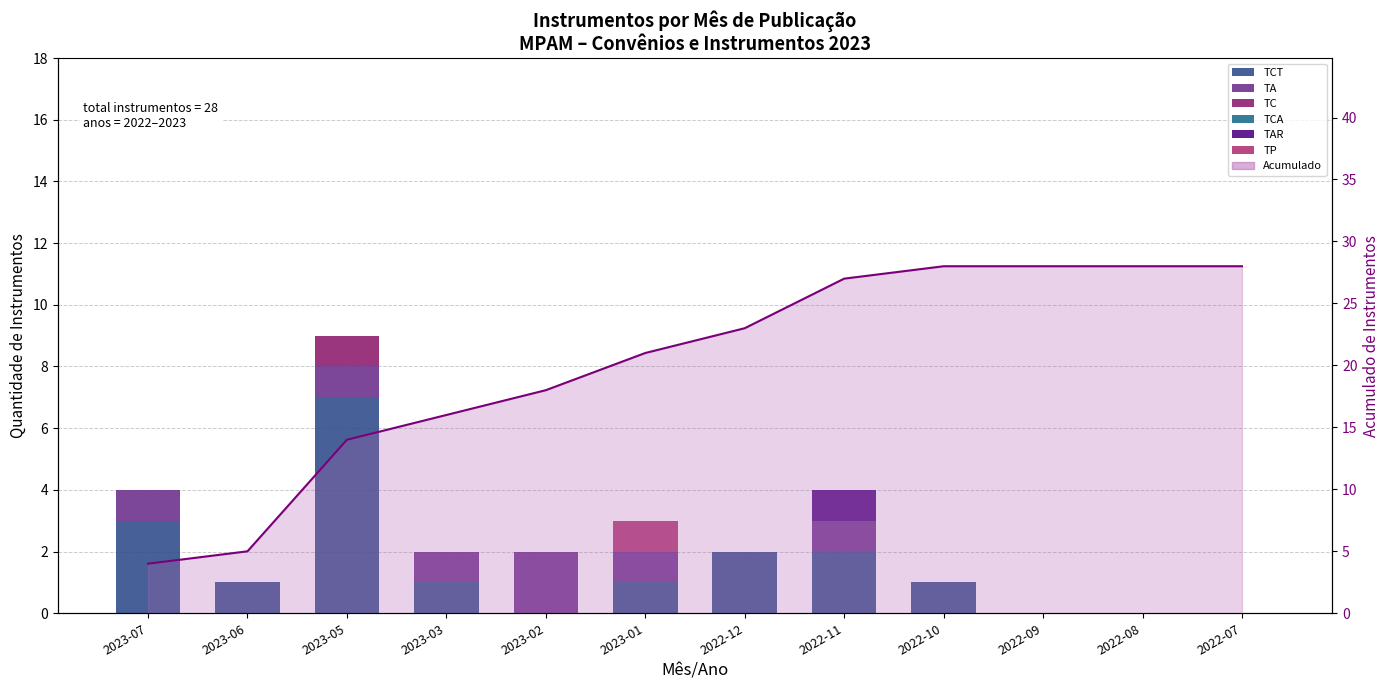

Is it true that TCA equals 0 at 2023-07?

True